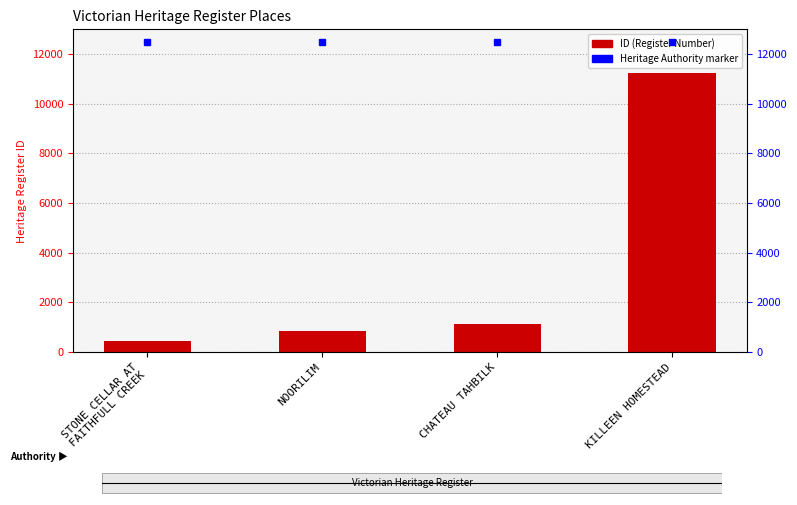

List the labels in order of value, smallest first.

STONE CELLAR AT
FAITHFULL CREEK, NOORILIM, CHATEAU TAHBILK, KILLEEN HOMESTEAD